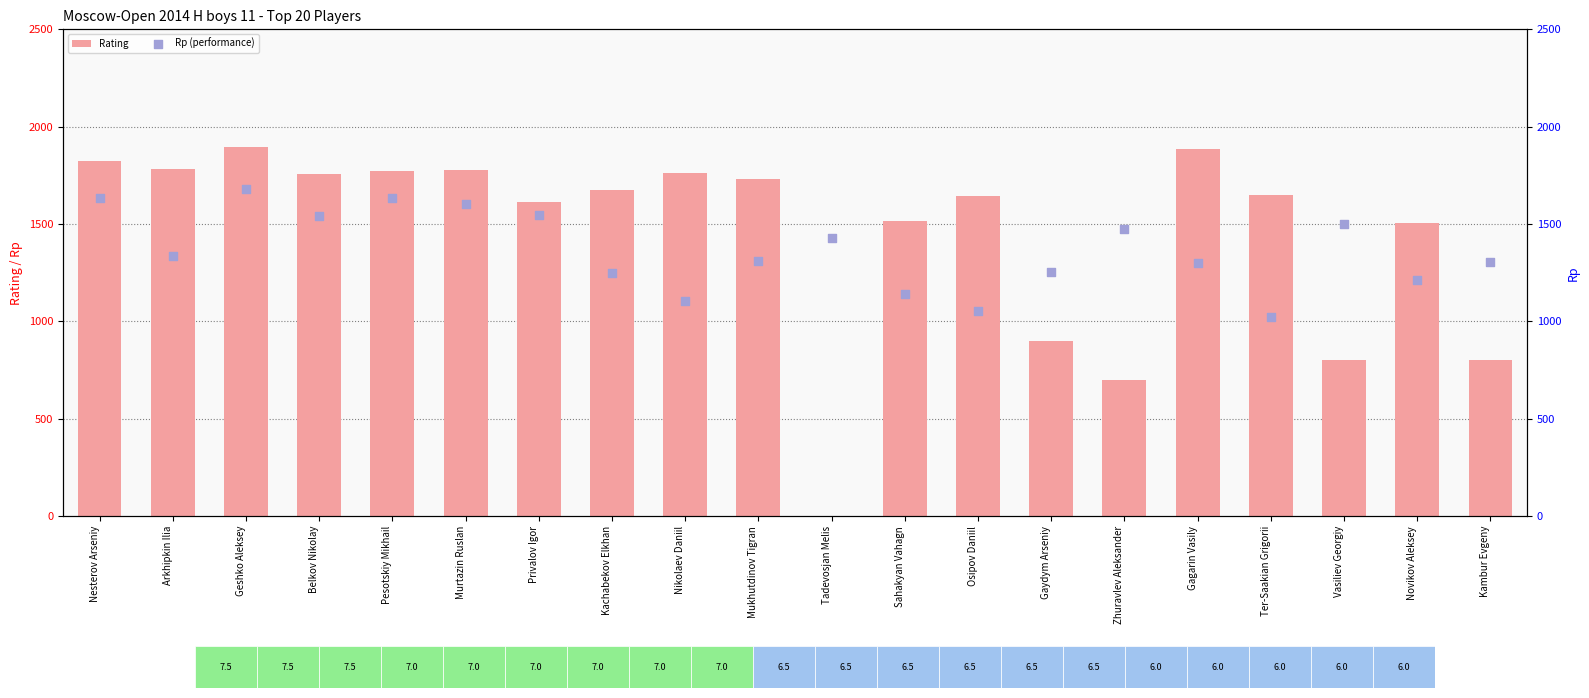

At which category is the sum across all series the highest?

Geshko Aleksey